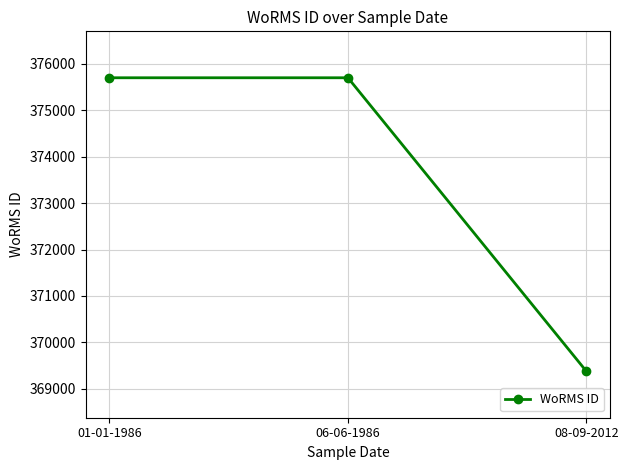

What is the minimum value shown in the chart?

369377